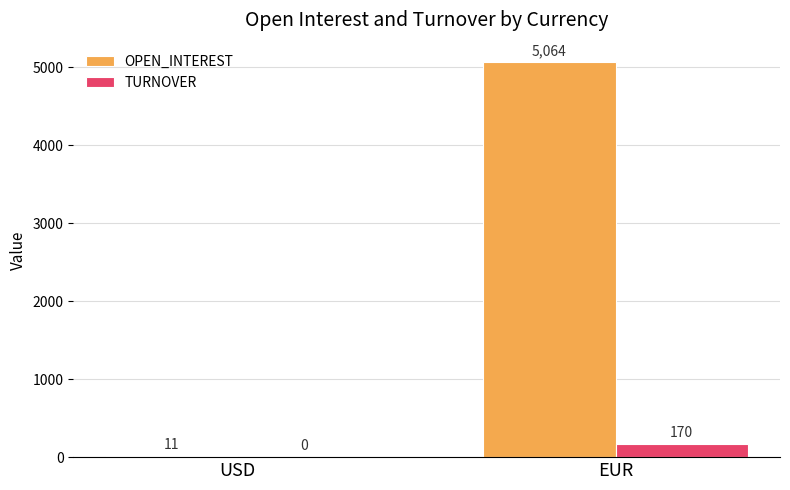

Count the OPEN_INTEREST values in the range 11 to 5064.

2